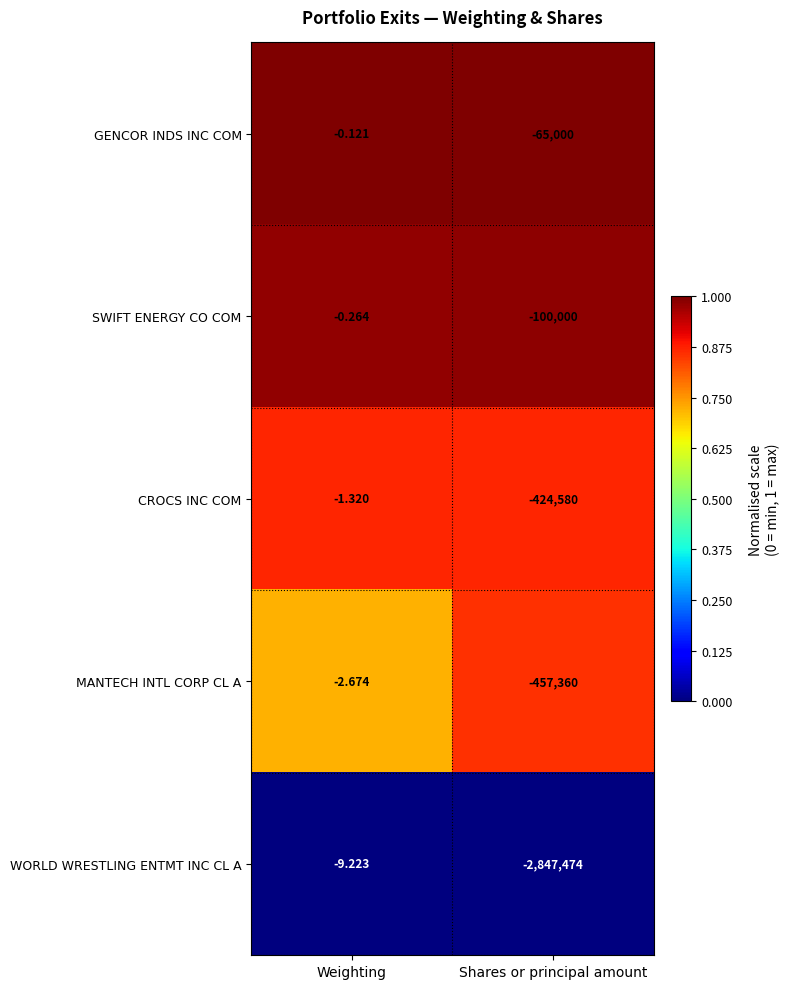

What is the spread (max minus min) of values at Shares or principal amount?

2782474.0